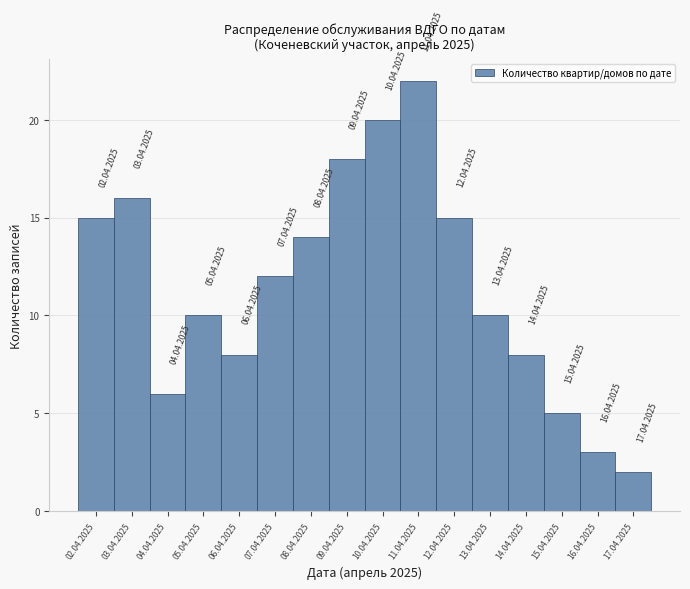

Reading left to right, extract all data points from this chart.

02.04.2025=15	03.04.2025=16	04.04.2025=6	05.04.2025=10	06.04.2025=8	07.04.2025=12	08.04.2025=14	09.04.2025=18	10.04.2025=20	11.04.2025=22	12.04.2025=15	13.04.2025=10	14.04.2025=8	15.04.2025=5	16.04.2025=3	17.04.2025=2